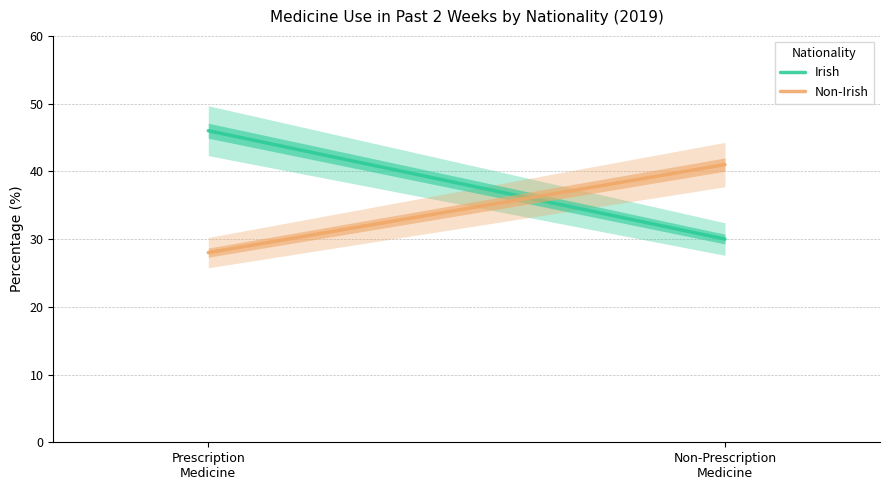

How many data points does each series have?

2